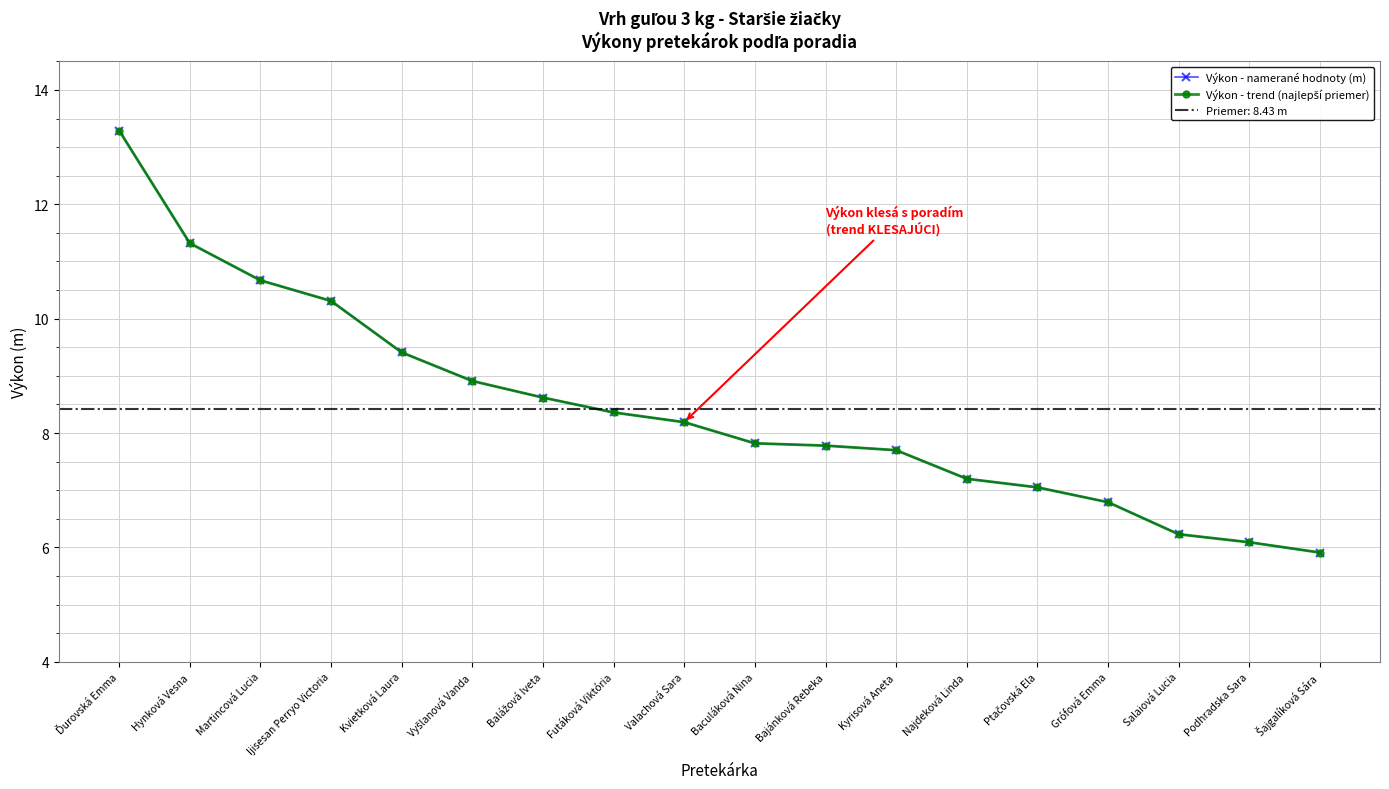

True or false: Výkon - namerané hodnoty (m) and Výkon - trend (najlepší priemer) cross at least once.

False